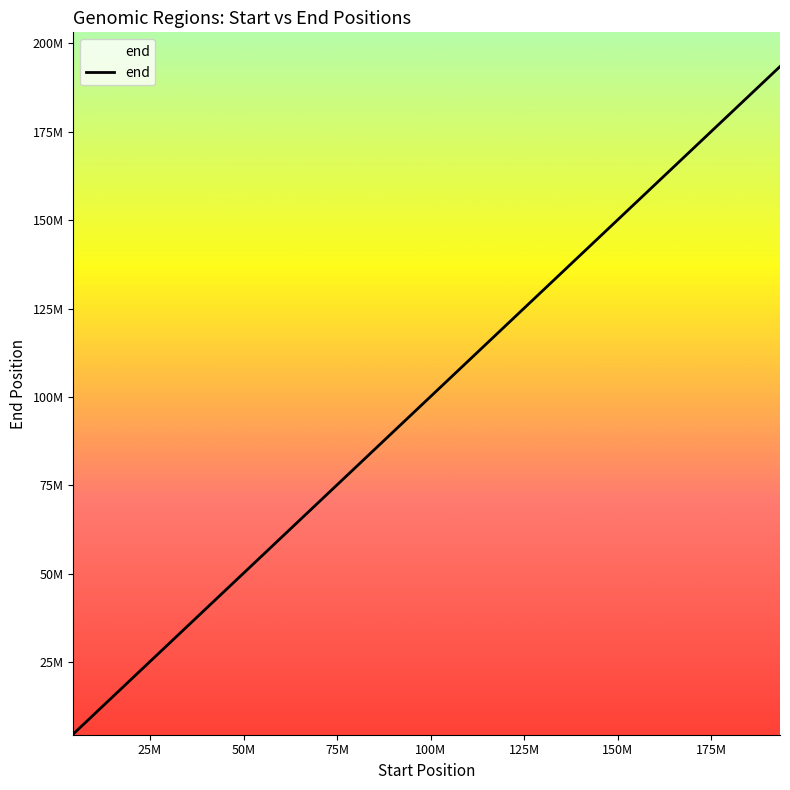

Does the chart have visible grid lines?

No